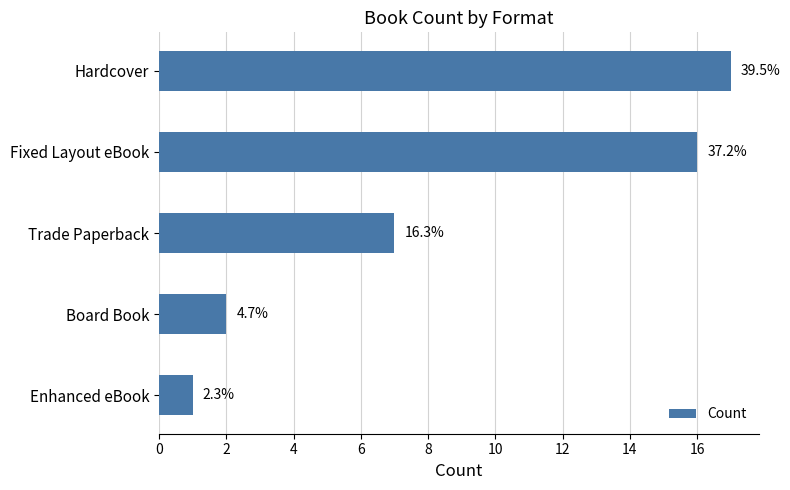

How many bars are there in total?

5